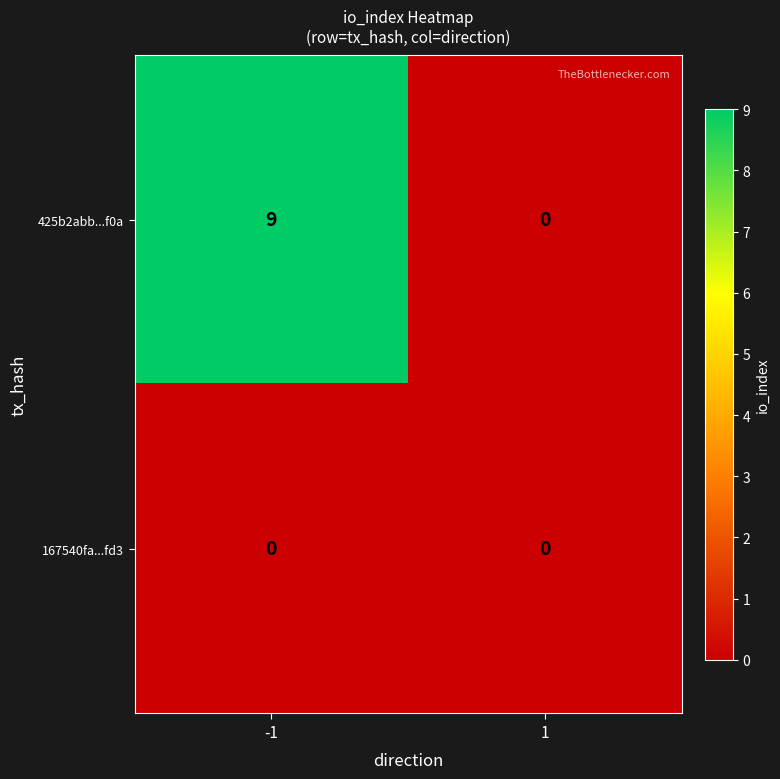

At which category is the sum across all series the highest?

-1